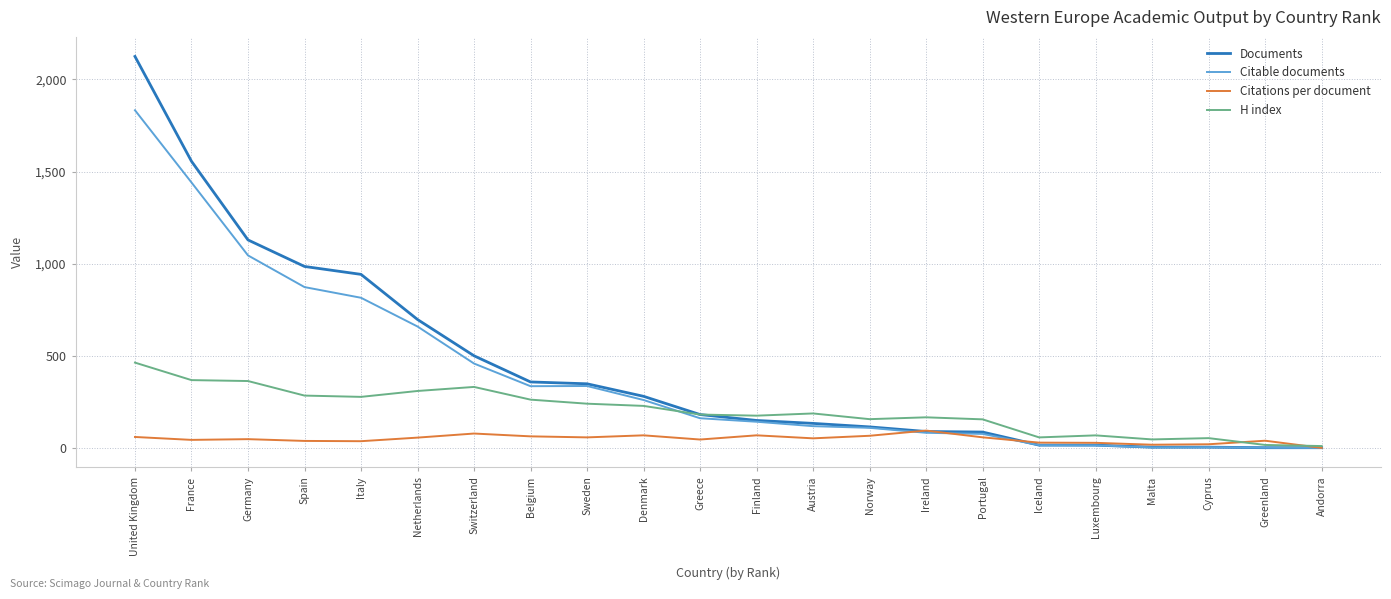

The value of Documents at Netherlands is 998.3. True or false?

False